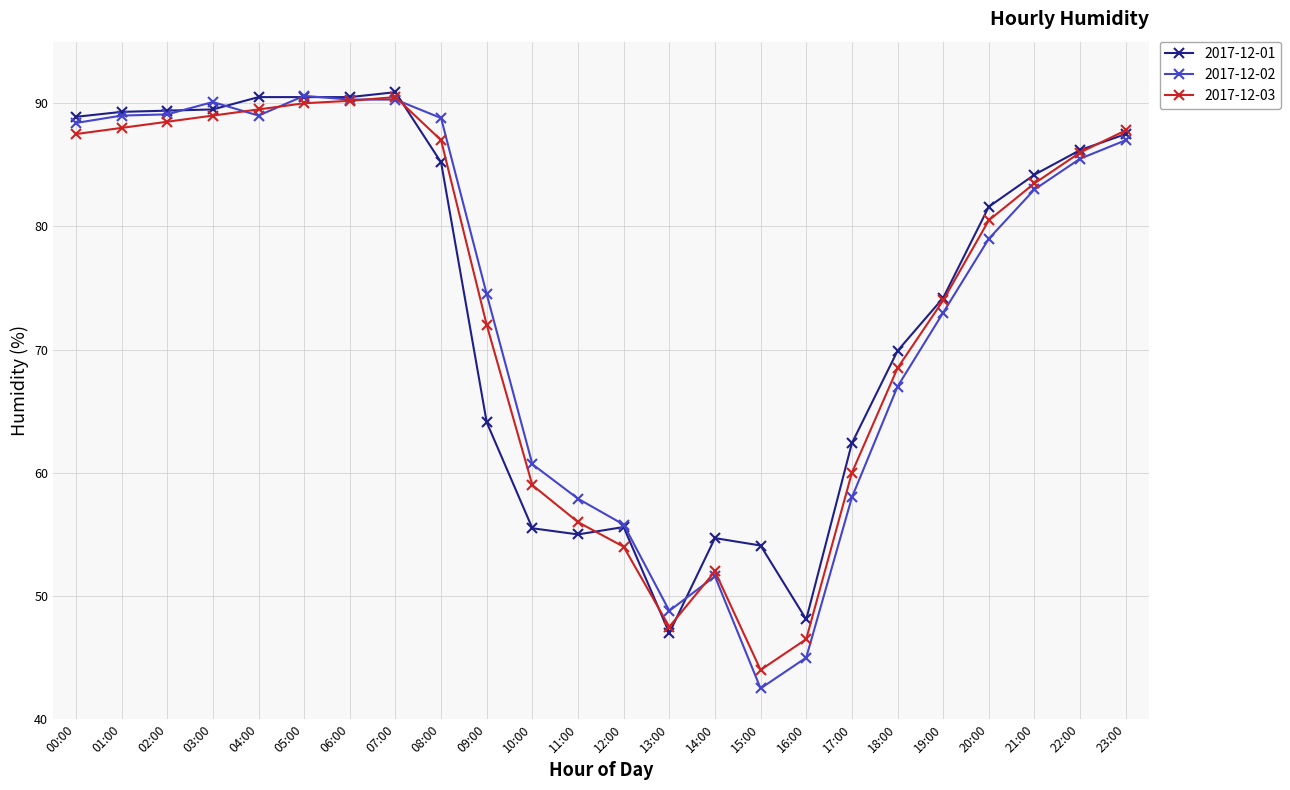

What is the difference between the maximum and minimum values in the 2017-12-01 series?

43.9